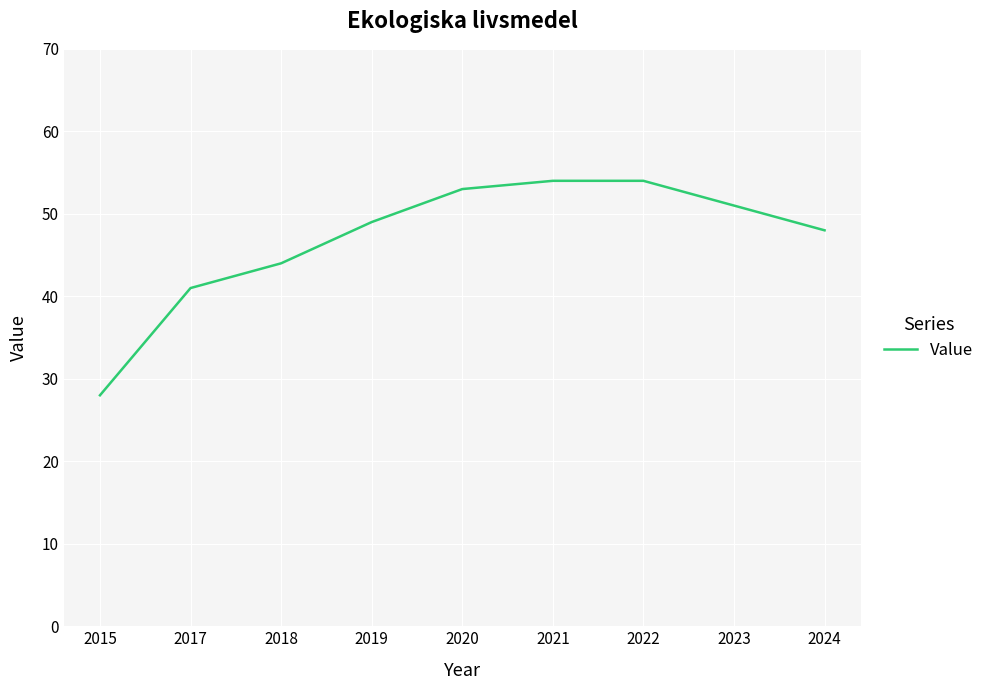

What is the average value?

47